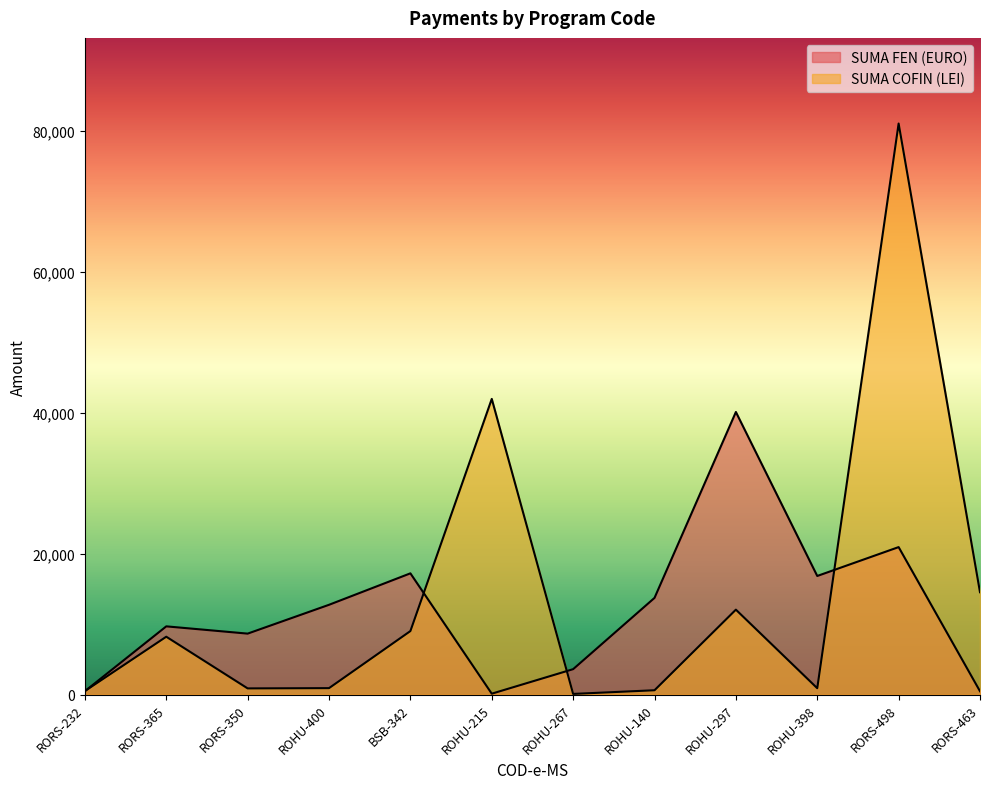

What is the maximum value for SUMA COFIN (LEI)?

81093.3